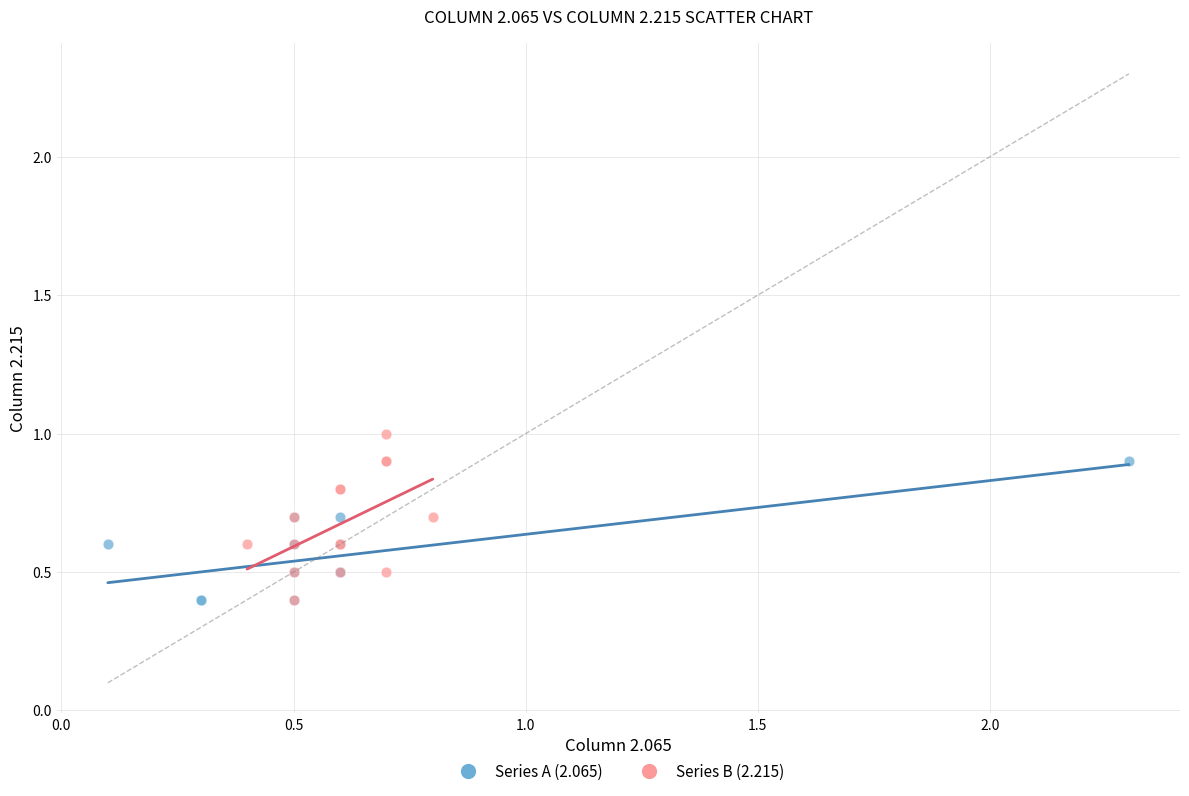

Which series reaches the maximum Y coordinate?

Series B (2.215)